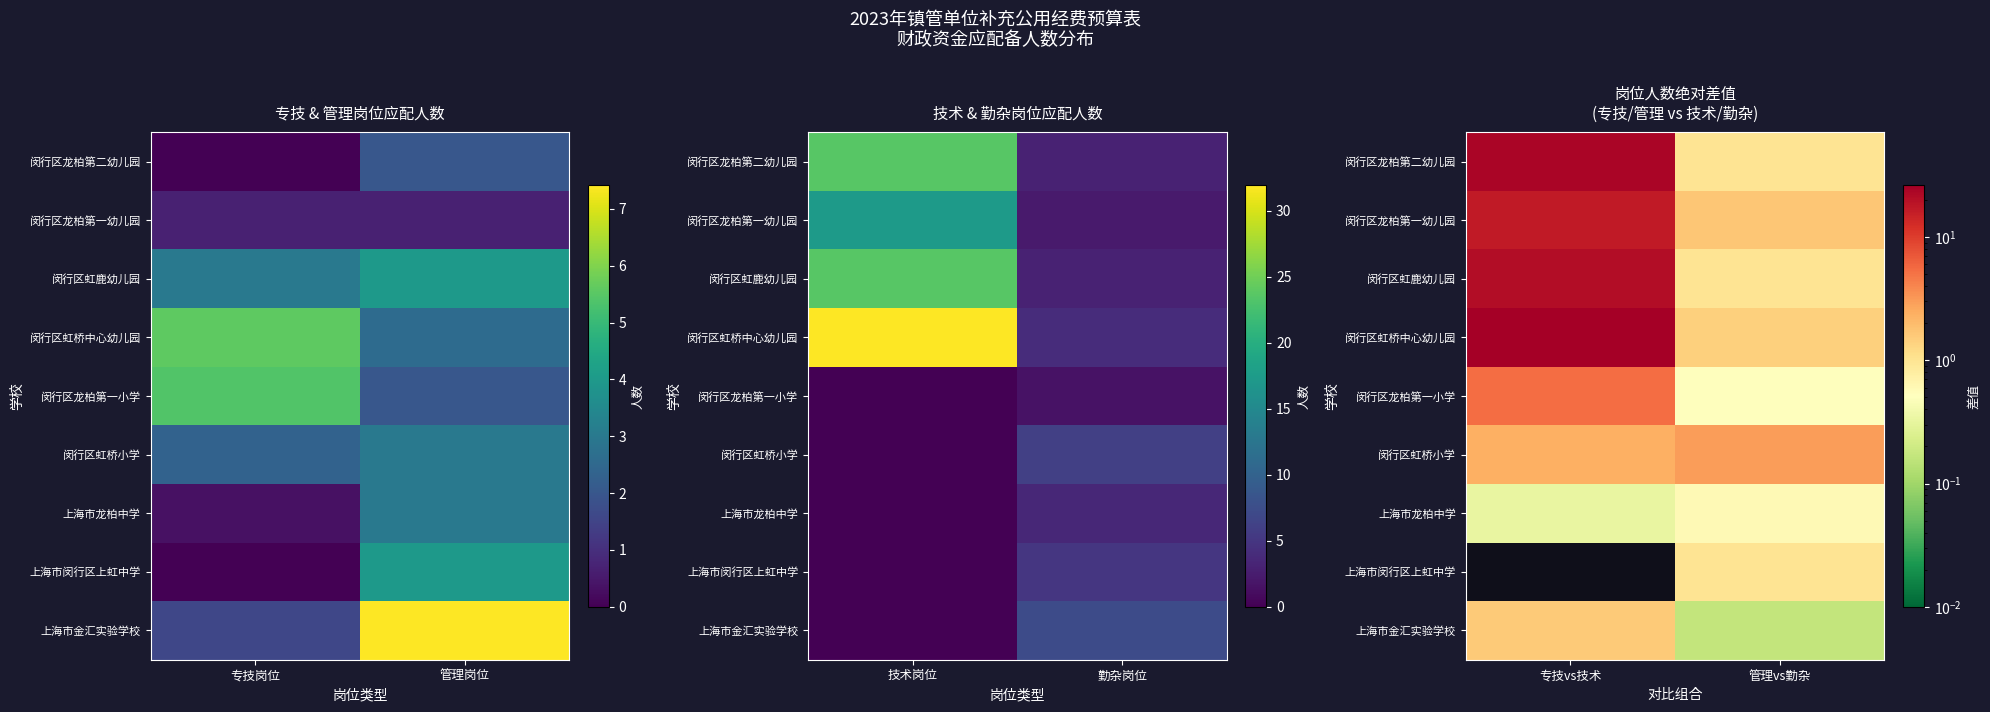

True or false: 闵行区龙柏第一幼儿园 has a value of 1.7 at 管理vs勤杂.

True